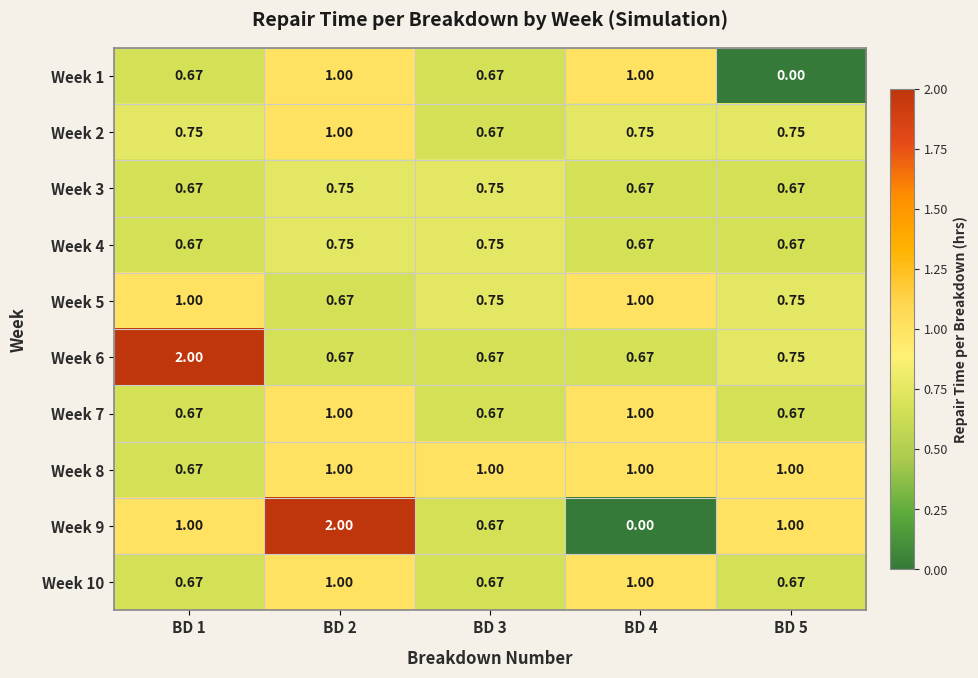

Is the value of Week 4 at BD 2 greater than the value of Week 7 at BD 2?

No